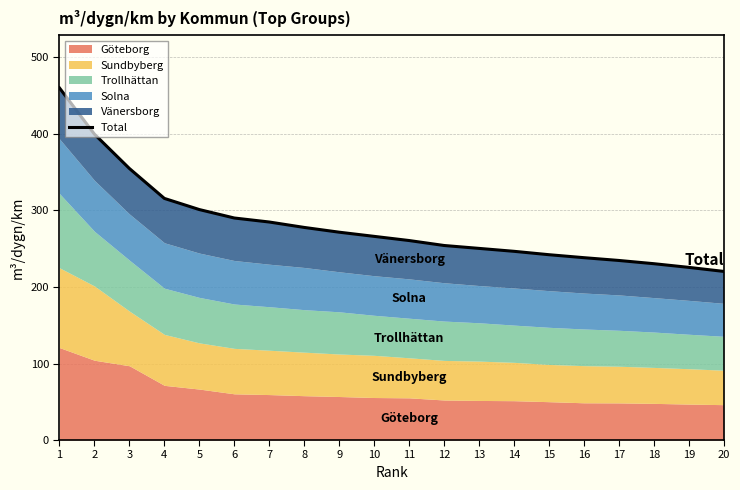

Which label corresponds to the smallest value in the chart?

20